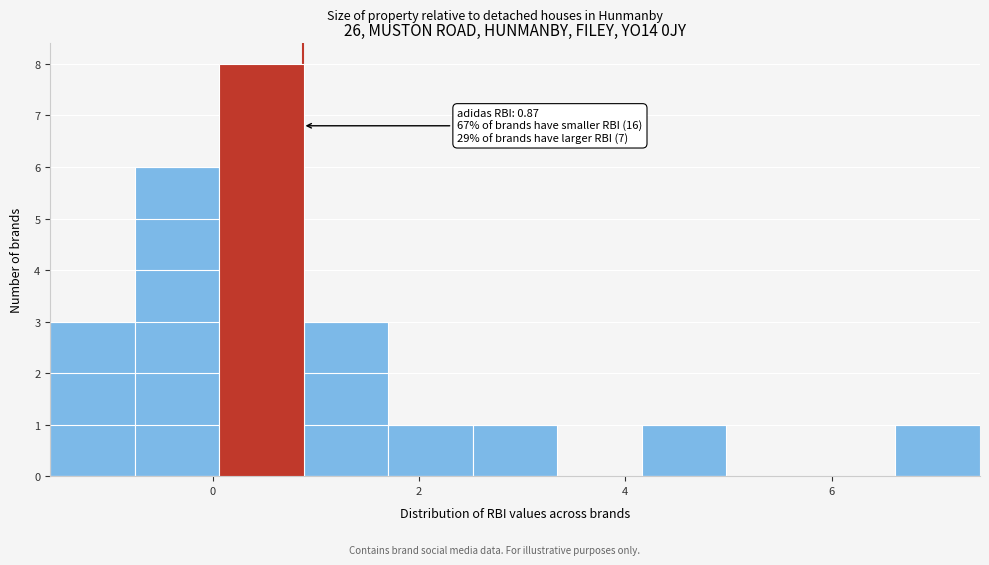

Which range on the x-axis has the tallest bar?

0.06 to 0.88